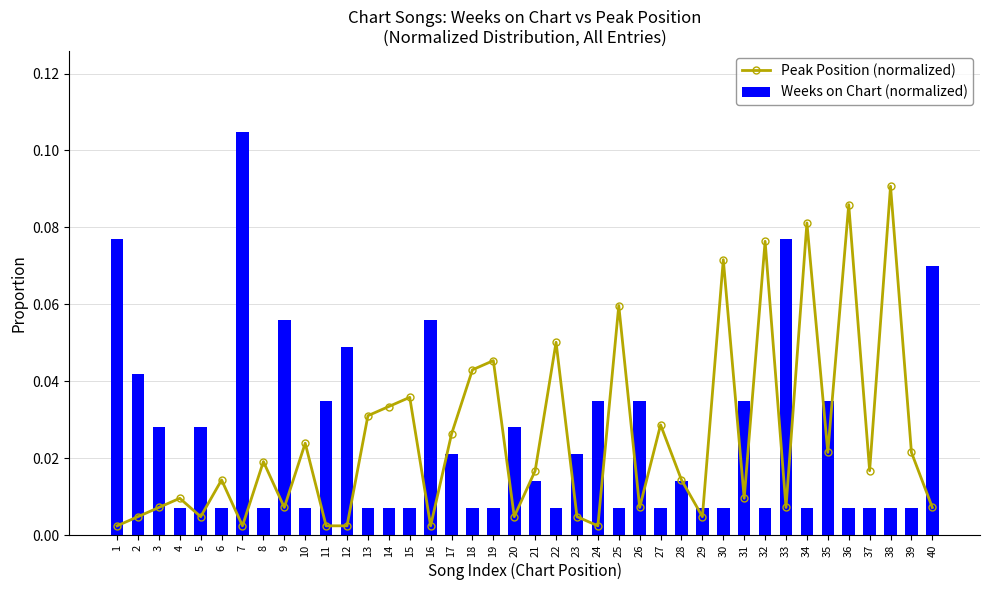

The Weeks on Chart (normalized) series shows 0.1 at 9. True or false?

True